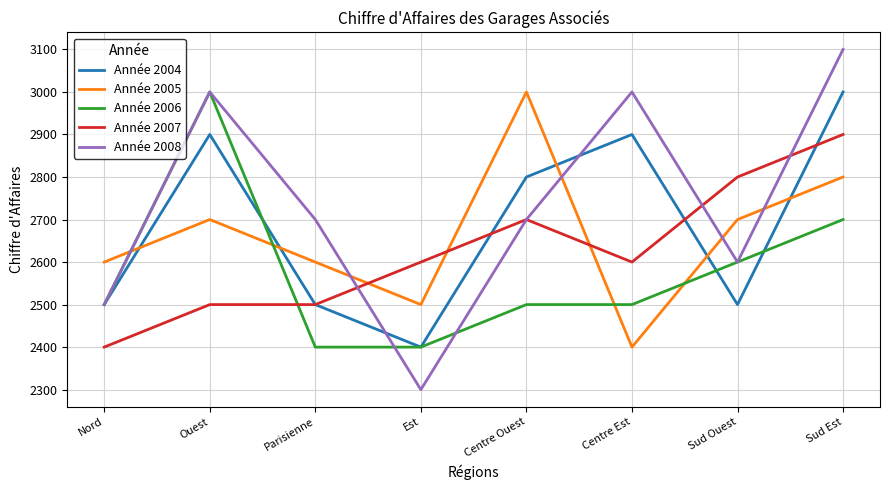

What position from the right is Est?

5